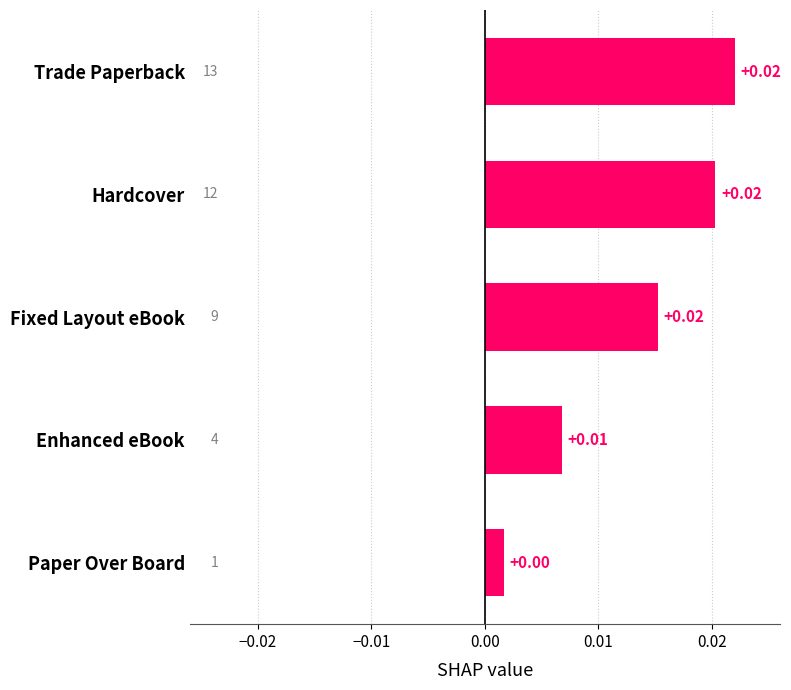

At which label is the value closest to 0?

Paper Over Board